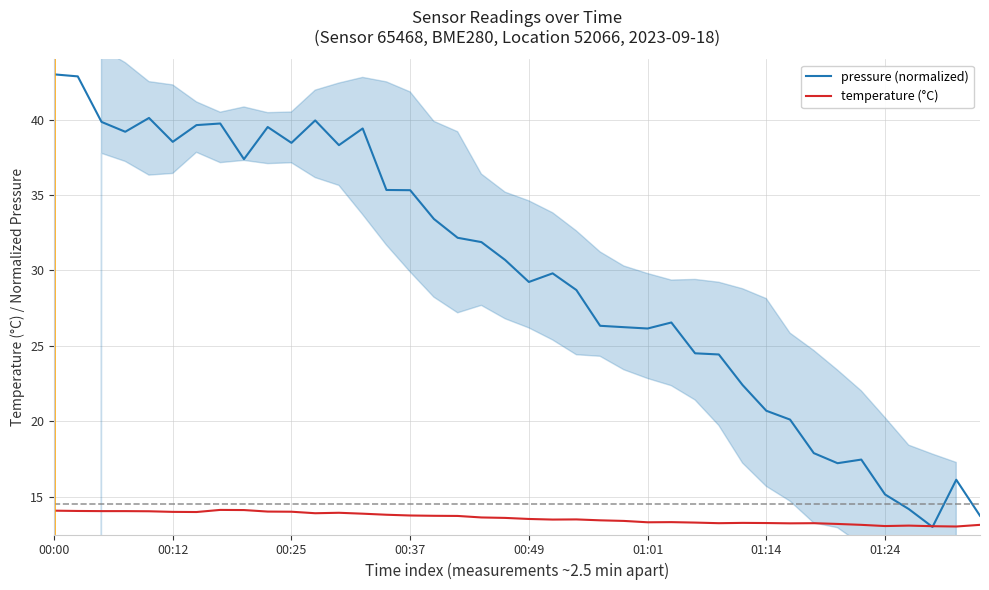

What is the maximum value for temperature (°C)?

14.1